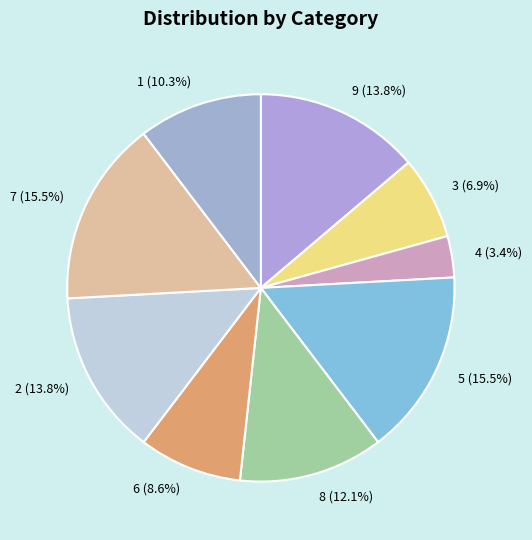

How many segments does this pie chart have?

9